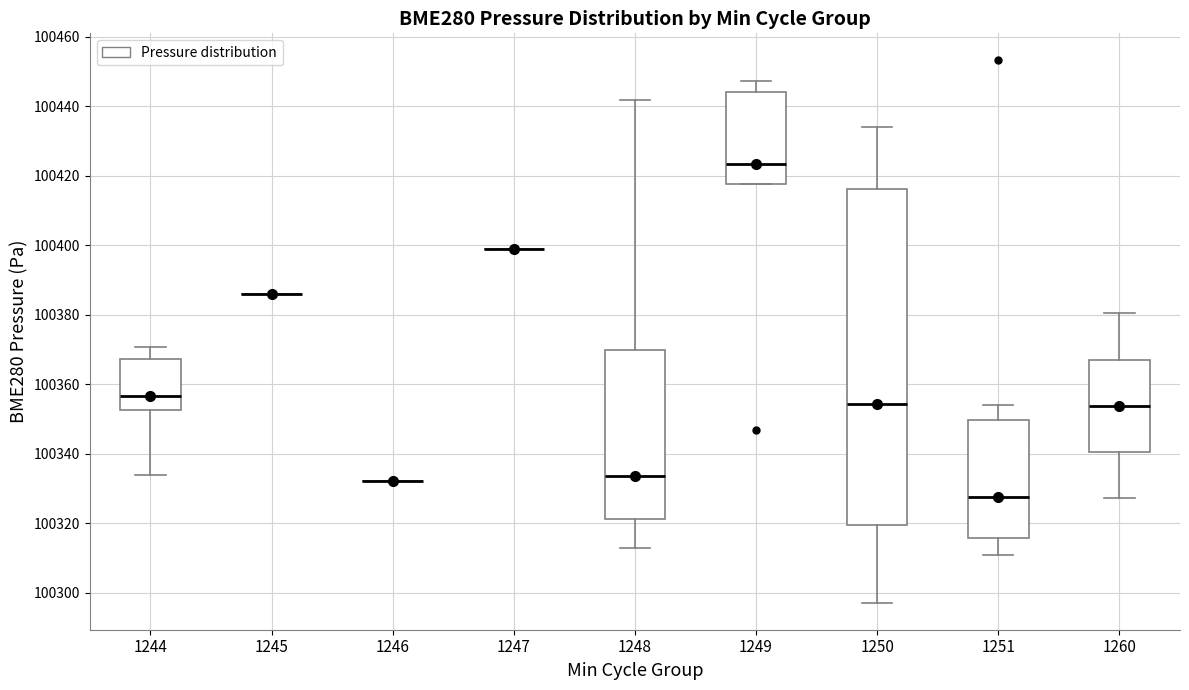

Reading left to right, read every box against the y-axis: the position of its median line, the range the box covers, and the ends of its whiskers. The values are not printed on the chart, so give them approximately, as read against the axis.

1244: median 100356, box 100352 to 100368, whiskers 100334 to 100370
1245: box collapsed to a line at 100386, whiskers 100386 to 100386
1246: box collapsed to a line at 100332, whiskers 100332 to 100332
1247: box collapsed to a line at 100400, whiskers 100400 to 100400
1248: median 100334, box 100322 to 100370, whiskers 100312 to 100442
1249: median 100424, box 100418 to 100444, whiskers 100418 to 100448
1250: median 100354, box 100320 to 100416, whiskers 100298 to 100434
1251: median 100328, box 100316 to 100350, whiskers 100310 to 100354
1260: median 100354, box 100340 to 100368, whiskers 100328 to 100380